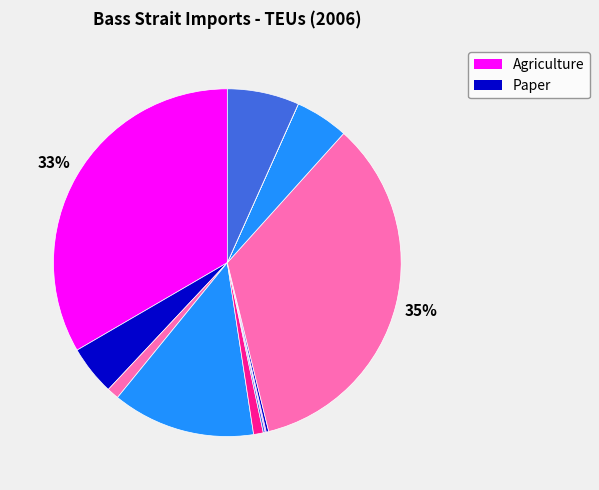

Count the number of slices in the pie.

12